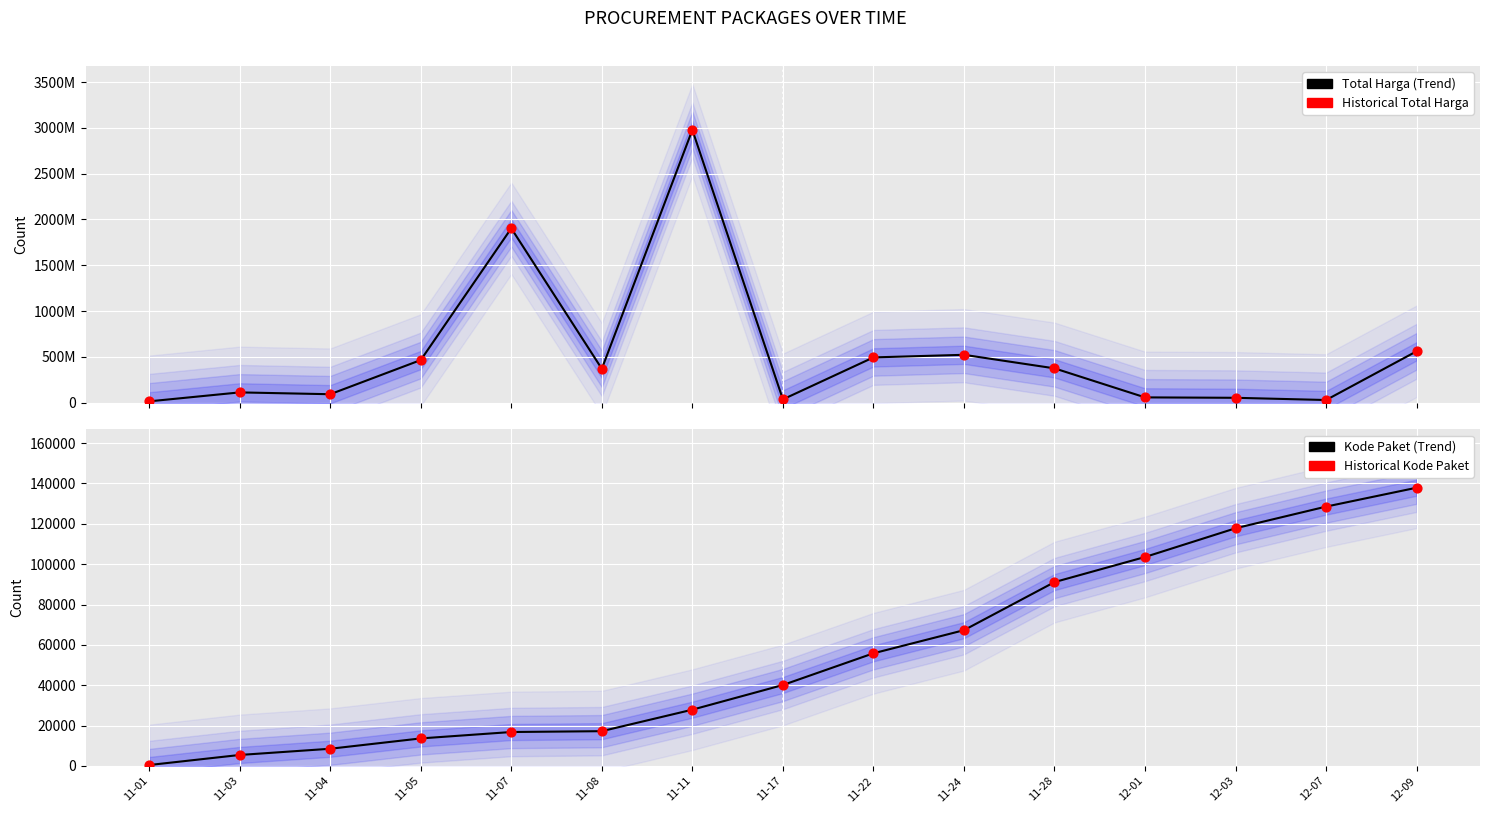

Which series has the largest total across all categories?

Total Harga Trend